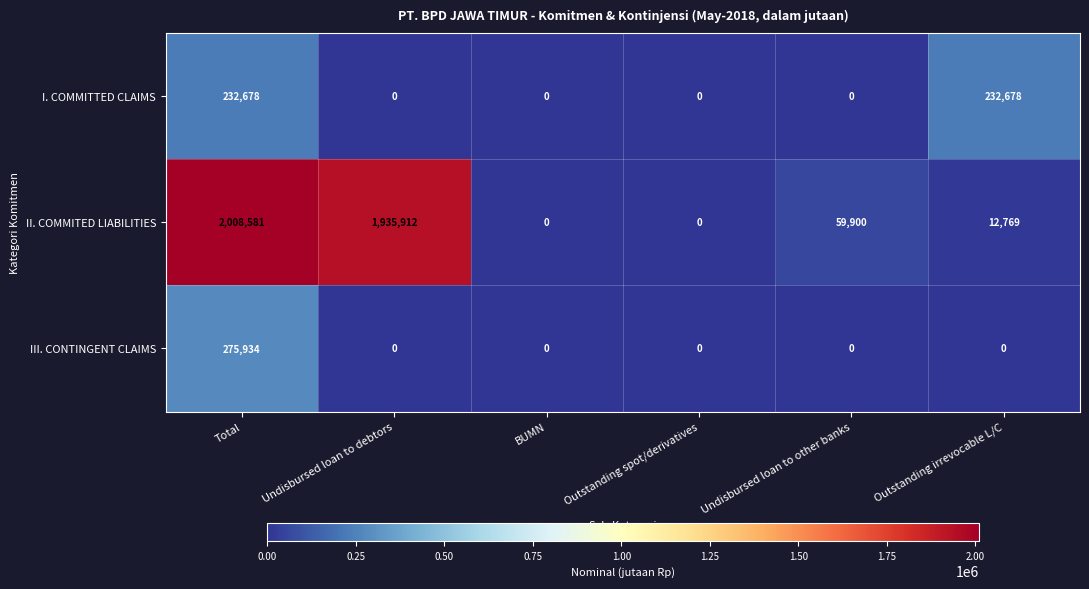

What value does the I. COMMITTED CLAIMS series have at Outstanding irrevocable L/C, to the nearest 50?

232700